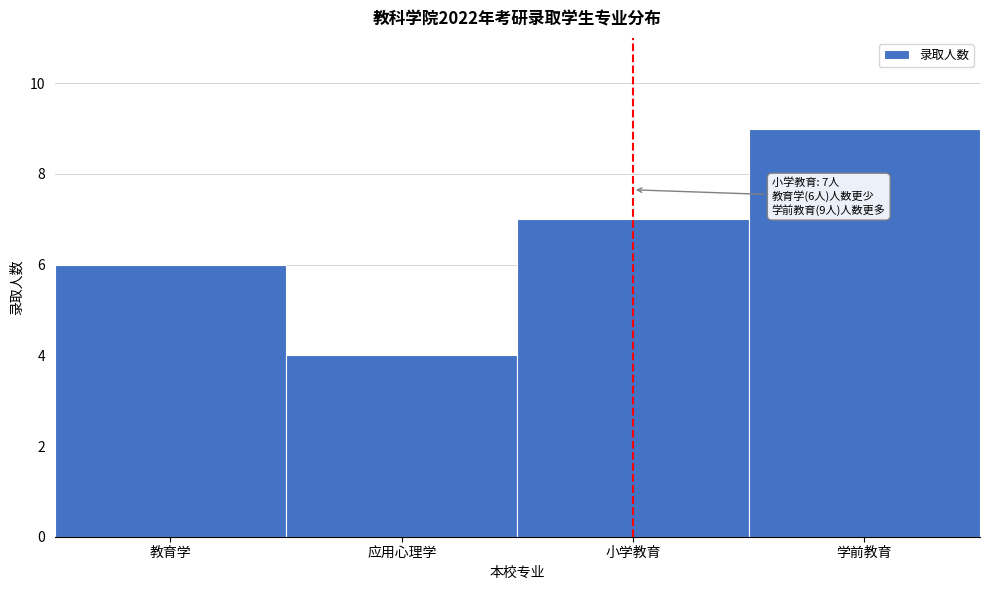

Reading left to right, list all the values displayed in this chart.

6	4	7	9